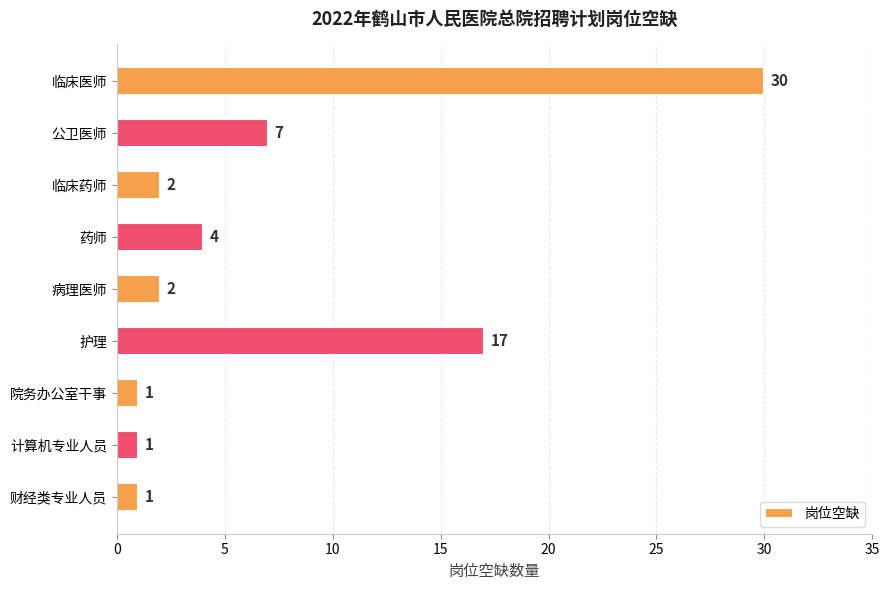

What position from the top is 病理医师?

5